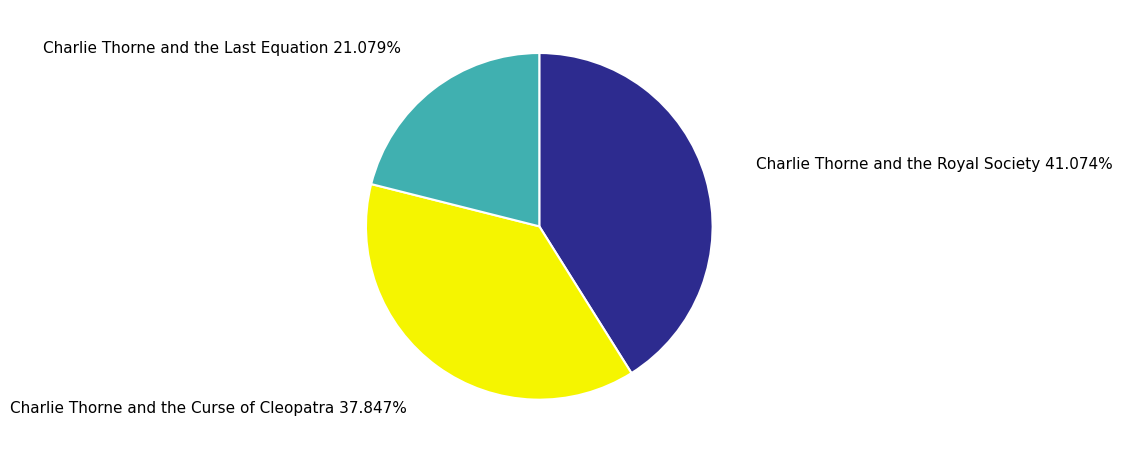

Is there any slice that represents more than half of the pie?

No